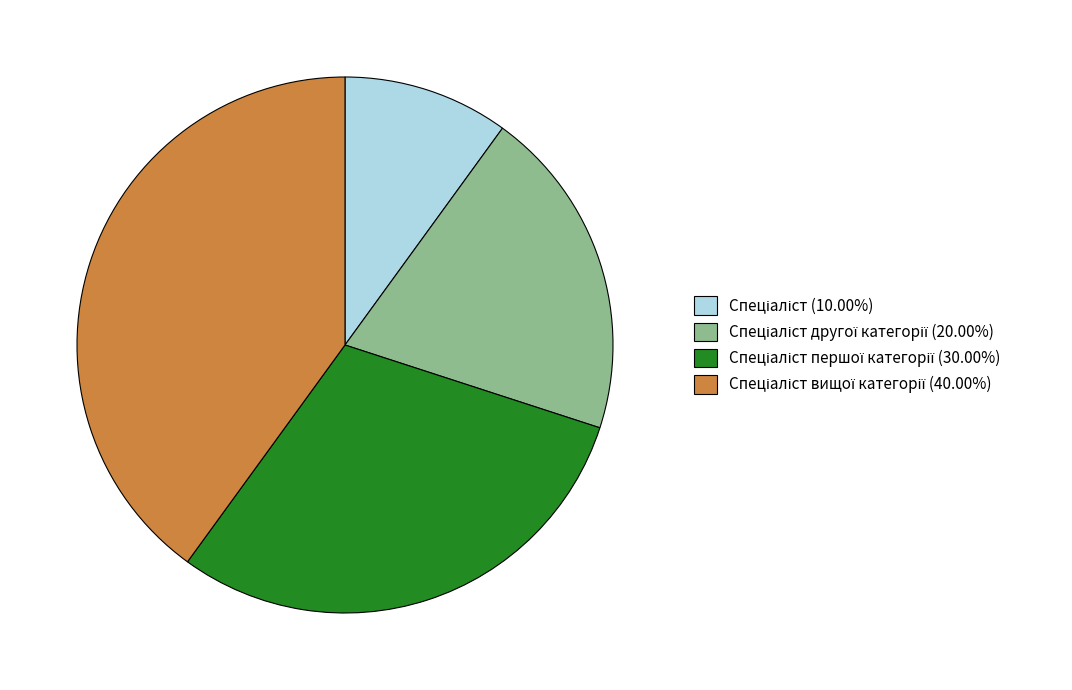

Count the number of slices in the pie.

4